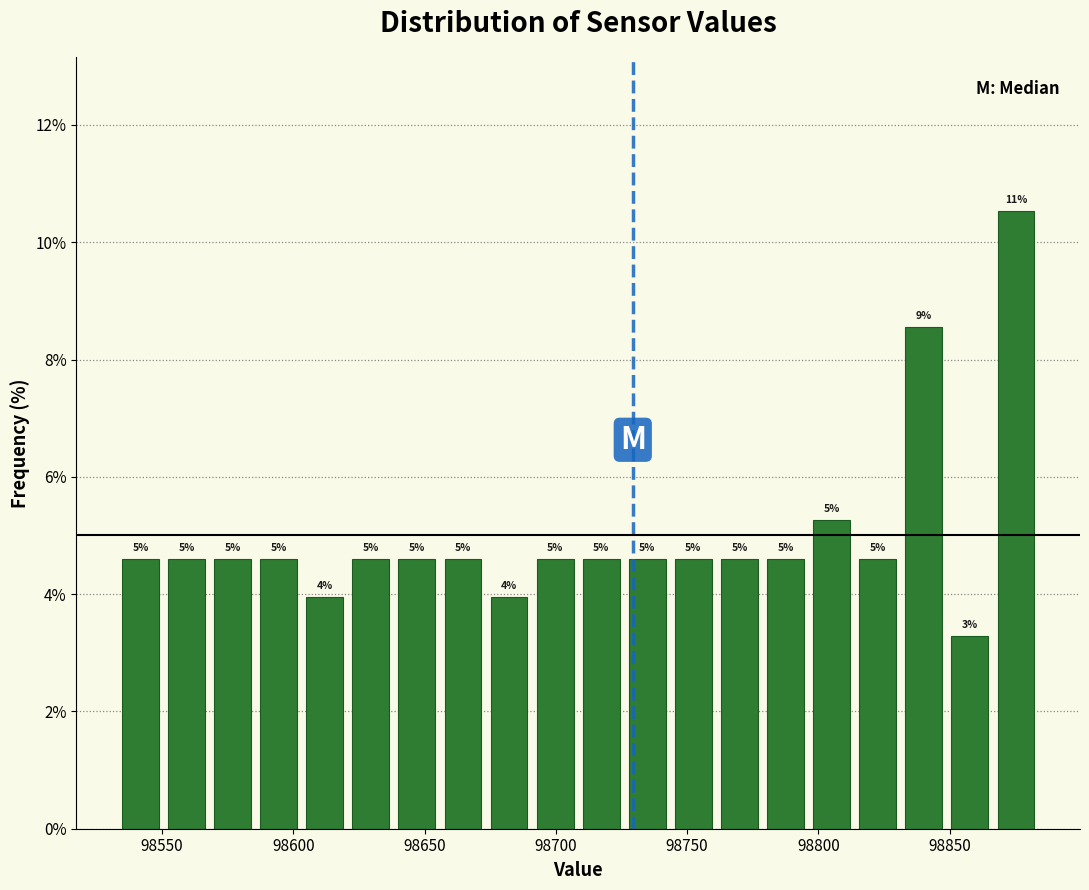

Read against the x-axis, roughly where is the centre of the tallest bar?

98875